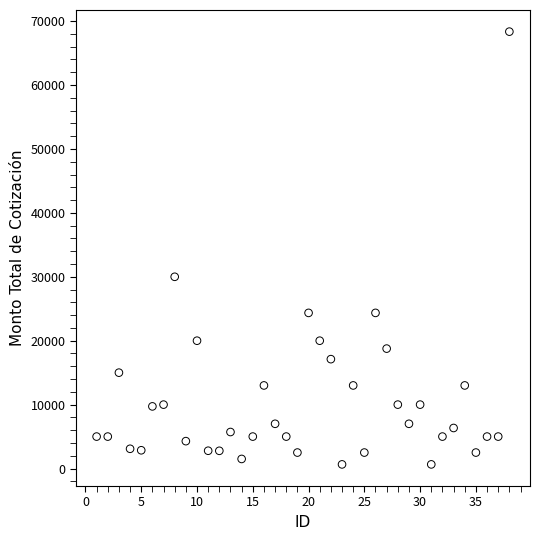

What Y value in the scatter plot is closest to 34501?

30000.0